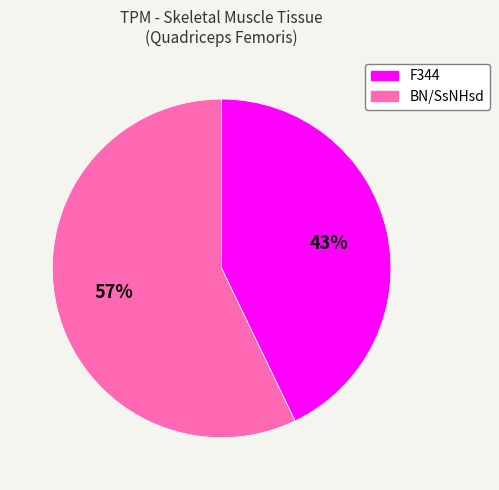

Combined, do BN/SsNHsd and F344 account for over 50%?

Yes